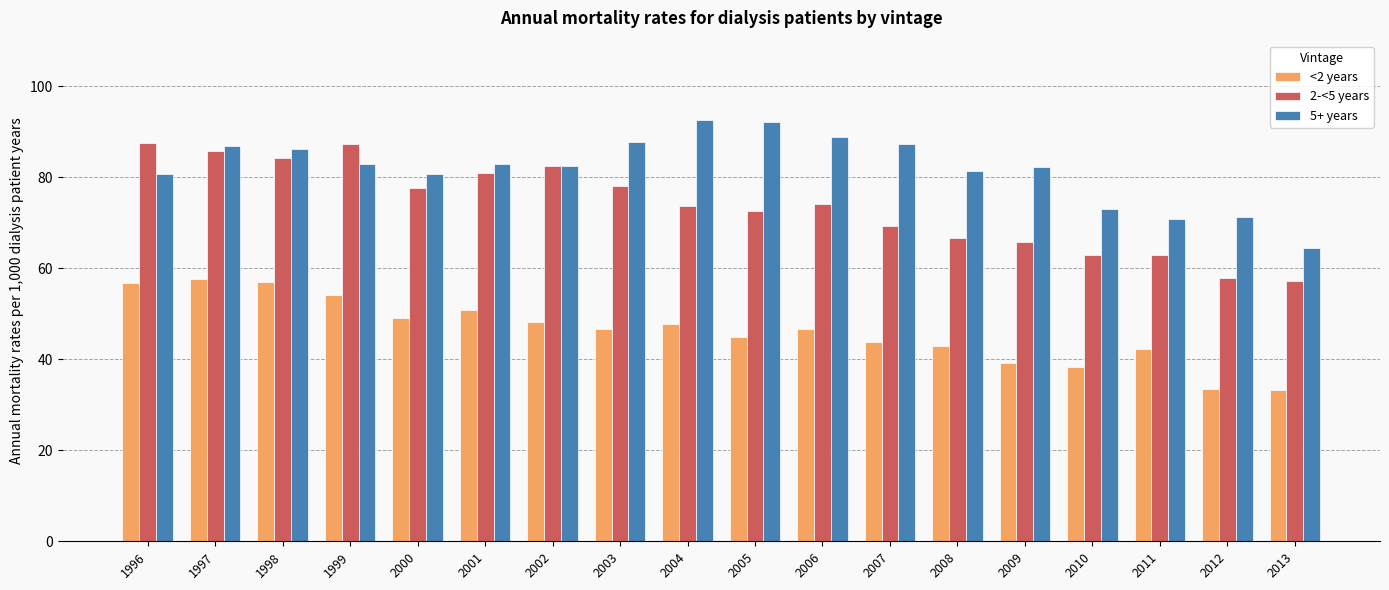

What is the difference between the 2-<5 years values at 2007 and 2006?

4.8